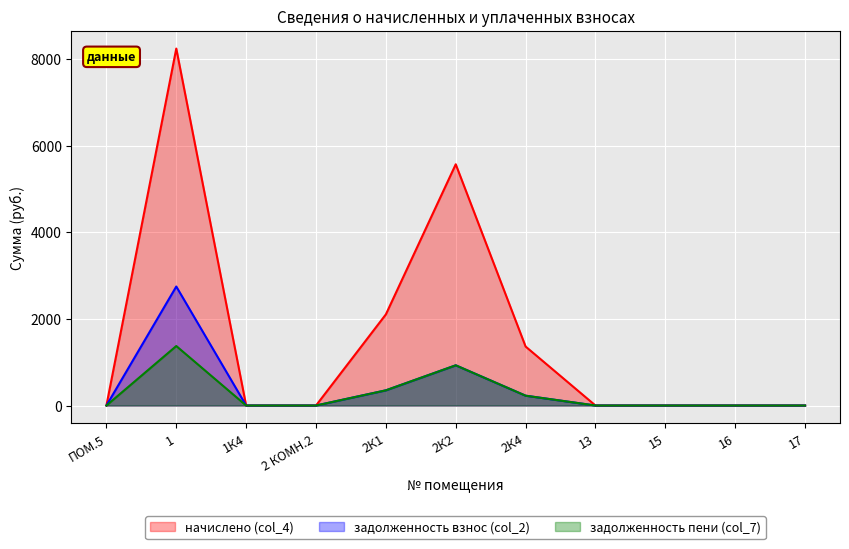

At which label does задолженность пени (col_7) reach its minimum?

ПОМ.5